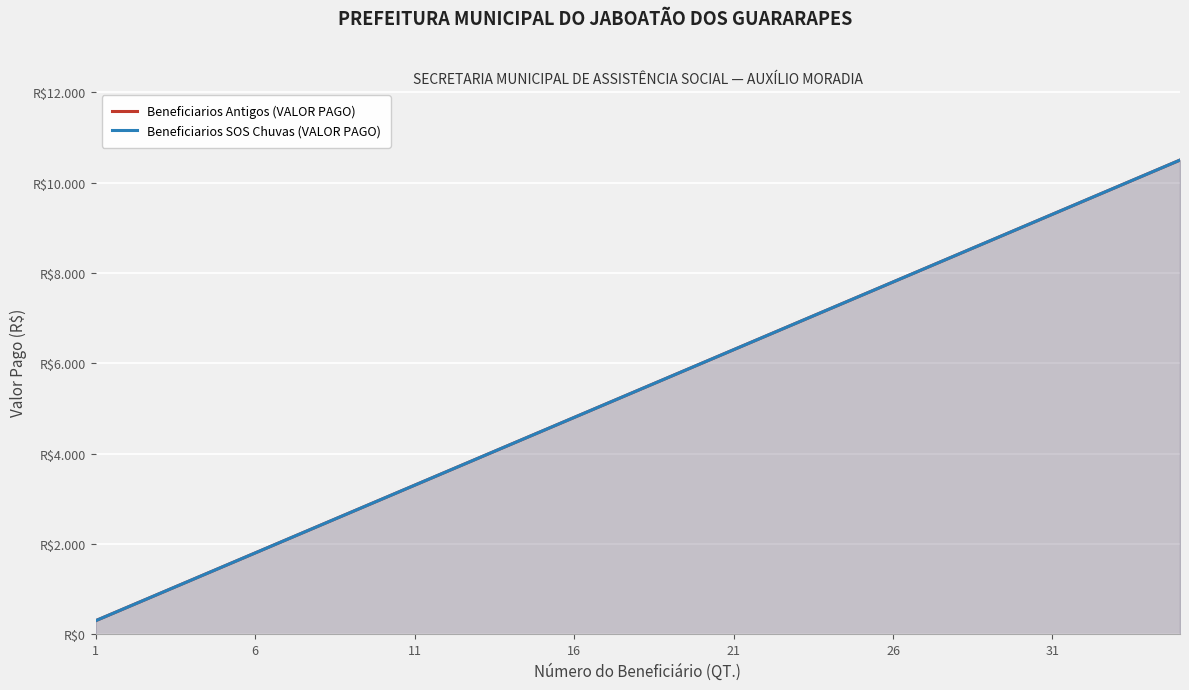

True or false: Beneficiarios SOS Chuvas (VALOR PAGO) and Beneficiarios Antigos (VALOR PAGO) cross at least once.

False